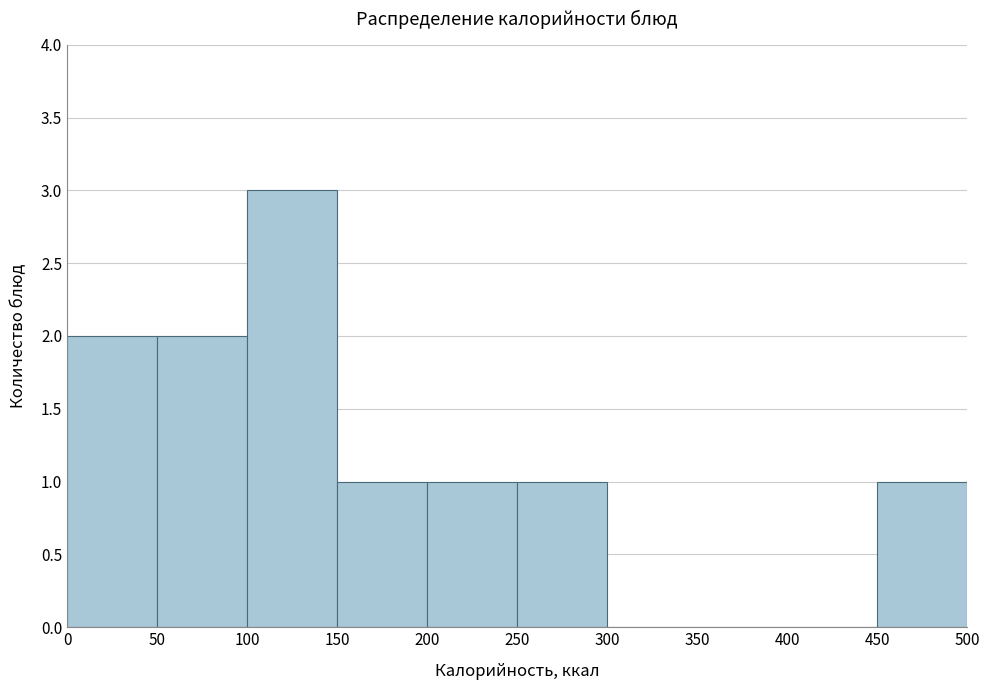

Reading left to right, list every bar in this chart as the range it spans on the x-axis followed by its height. The values are not printed on the chart, so give them approximately, as read against the axis.

0 to 50: 2
50 to 100: 2
100 to 150: 3
150 to 200: 1
200 to 250: 1
250 to 300: 1
300 to 350: 0
350 to 400: 0
400 to 450: 0
450 to 500: 1